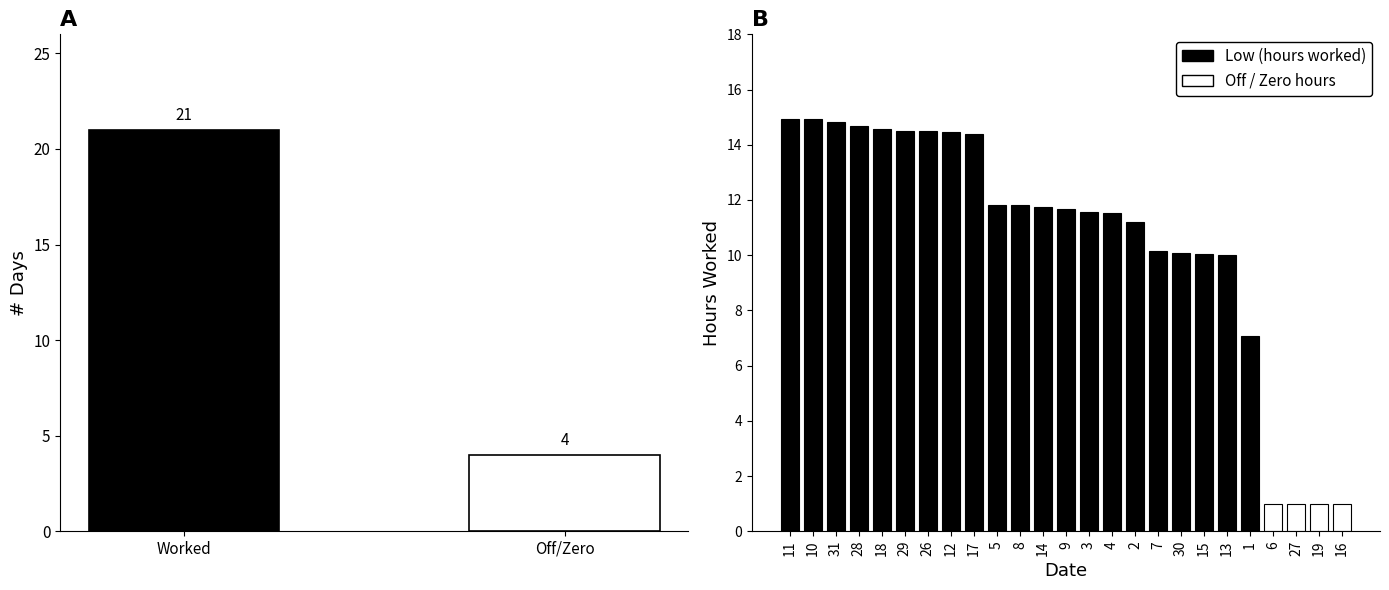

Between 16 and 1, which is larger?

1